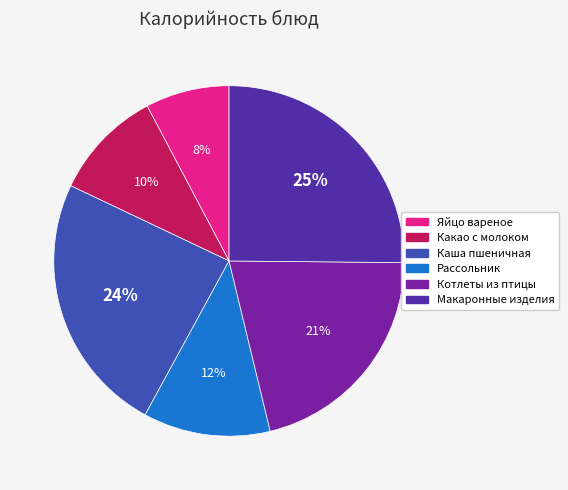

What is the ratio of the value at Котлеты из птицы to the value at Рассольник?

1.8